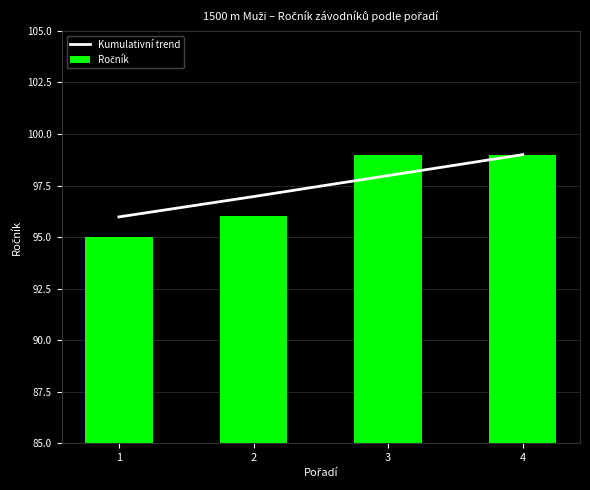

What is the maximum value shown in the chart?

99.0